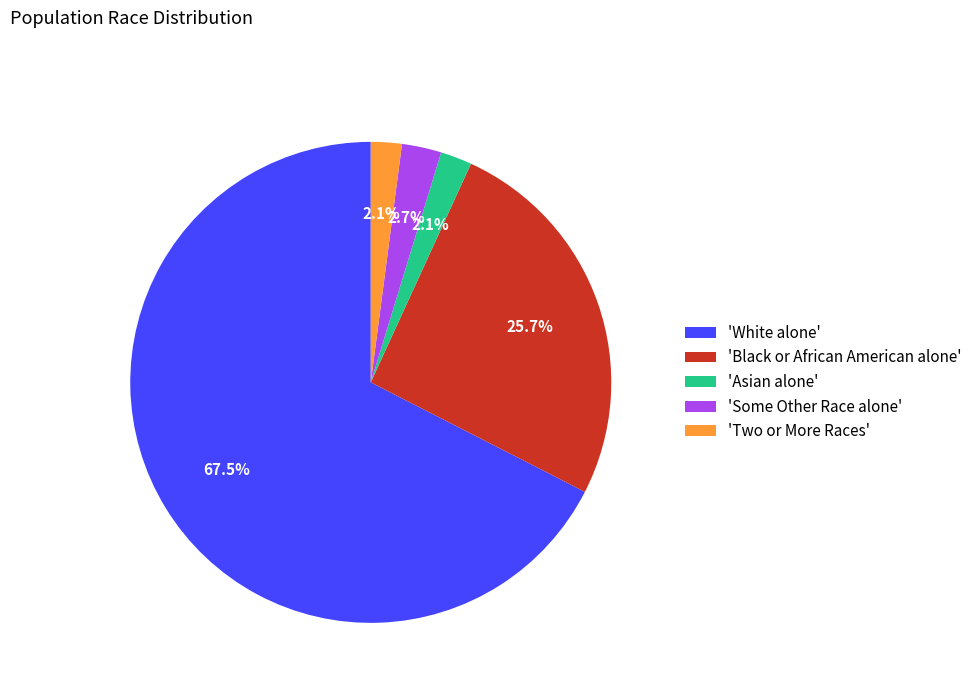

What is the majority slice?

'White alone'